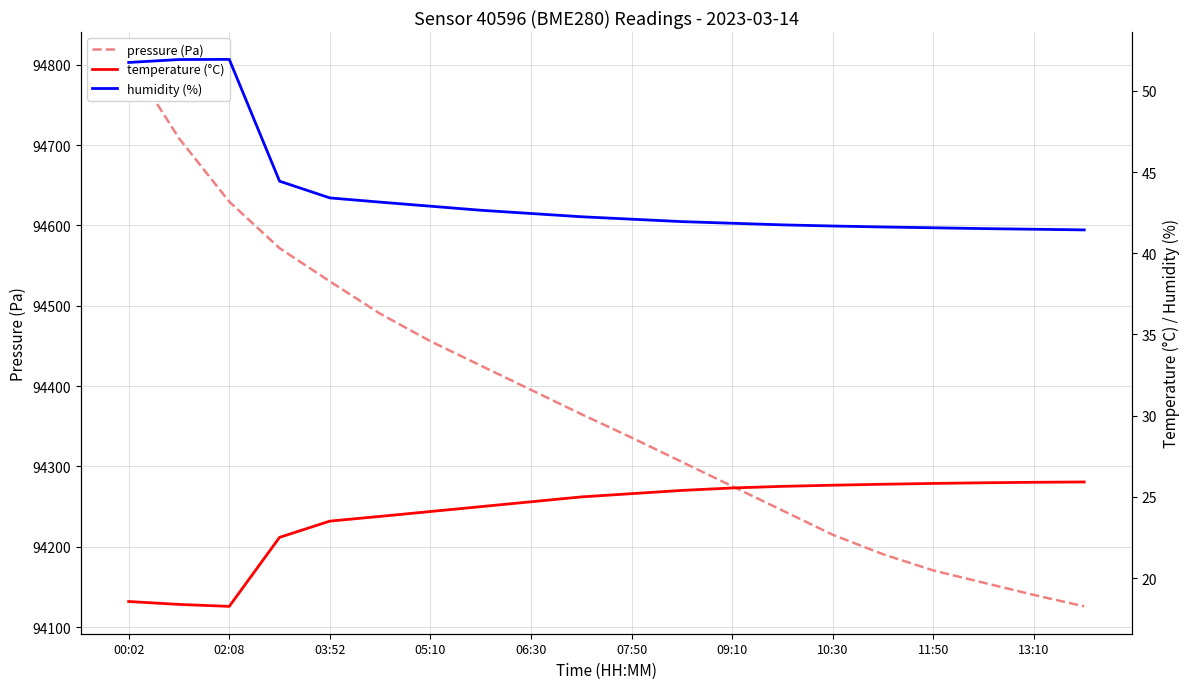

True or false: pressure (Pa) and humidity (%) cross at least once.

False